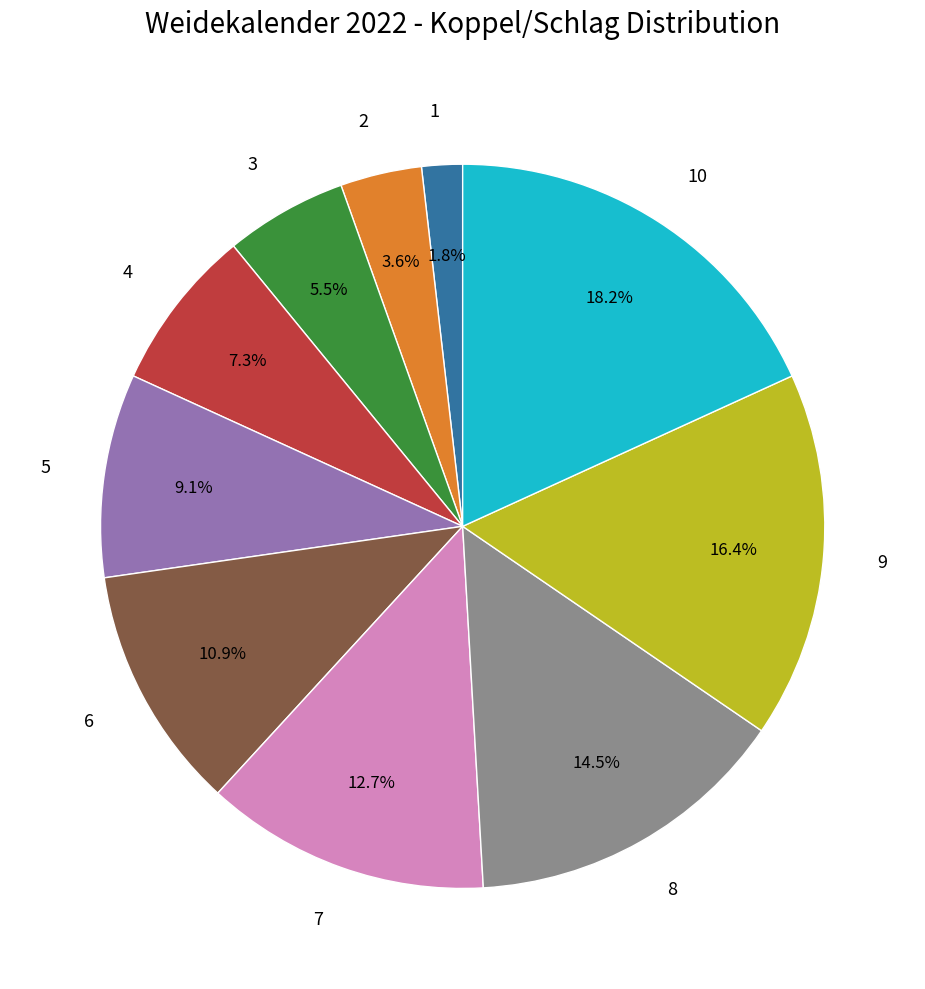

To the nearest percent, what portion does 5 represent?

9%